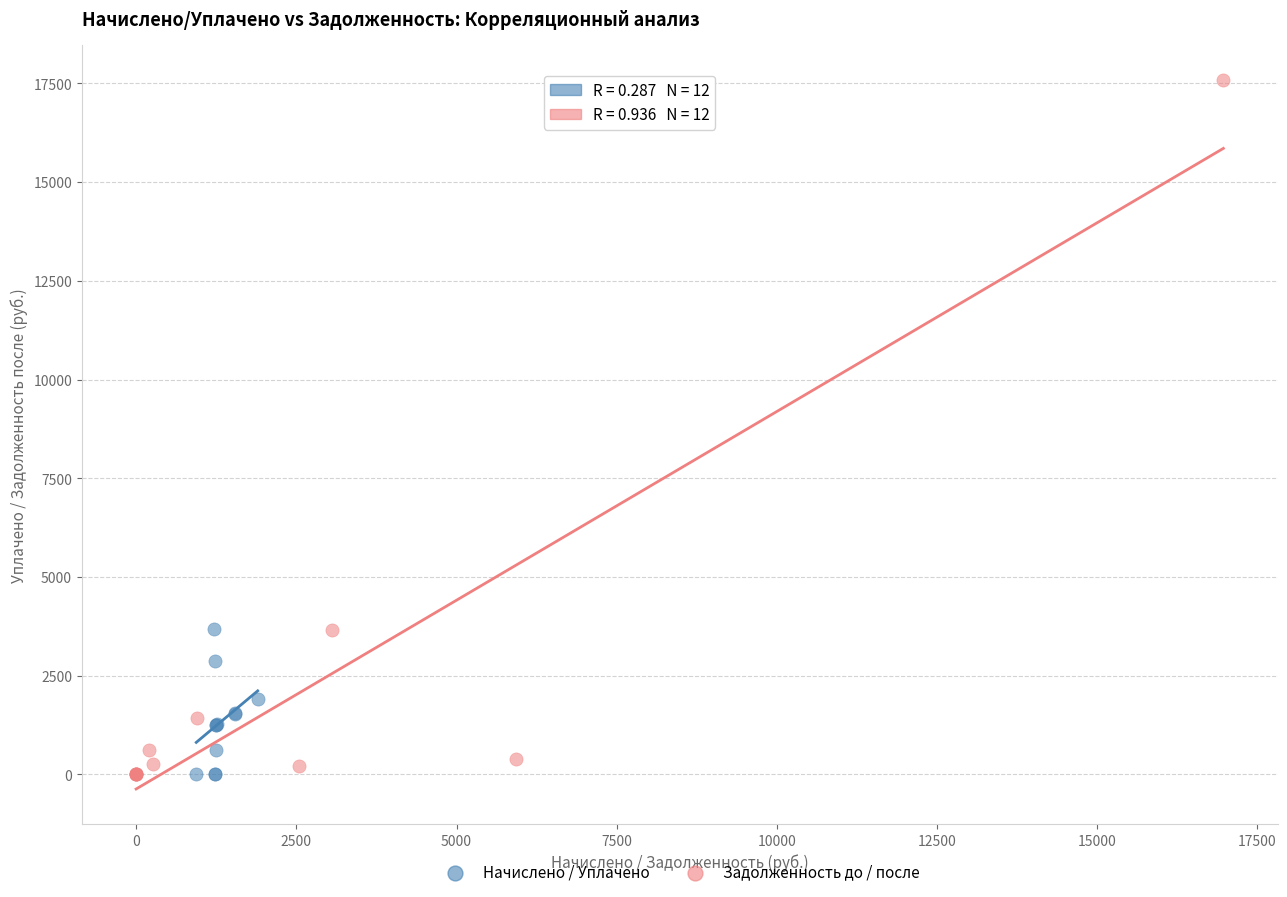

Which series reaches the maximum Y coordinate?

Задолженность до / после